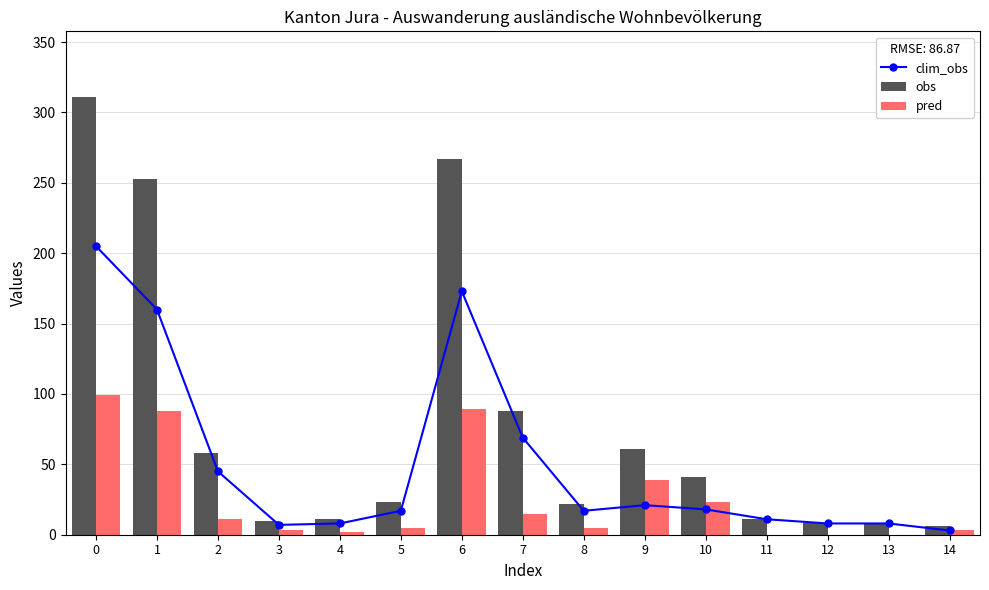

What is the maximum value shown in the chart?

311